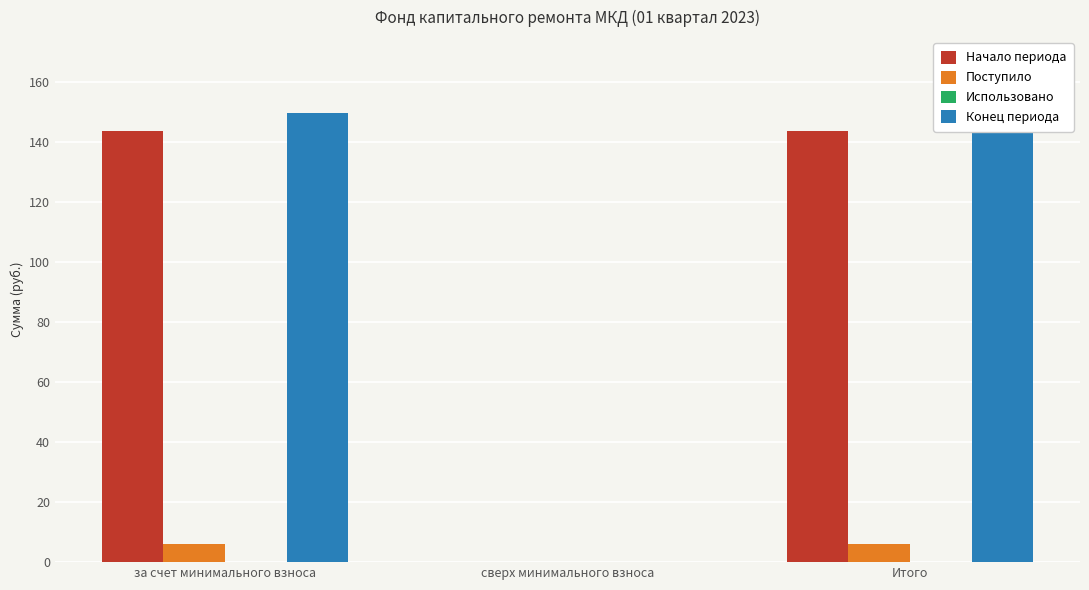

What is the sum of all Поступило values?

11.9